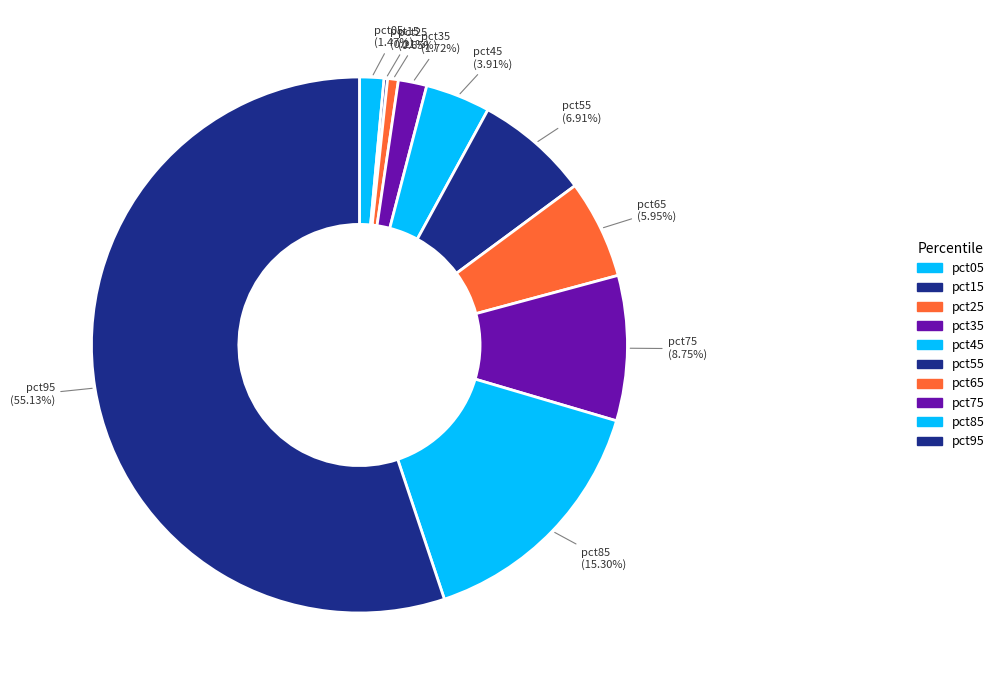

Which category accounts for the majority?

pct95